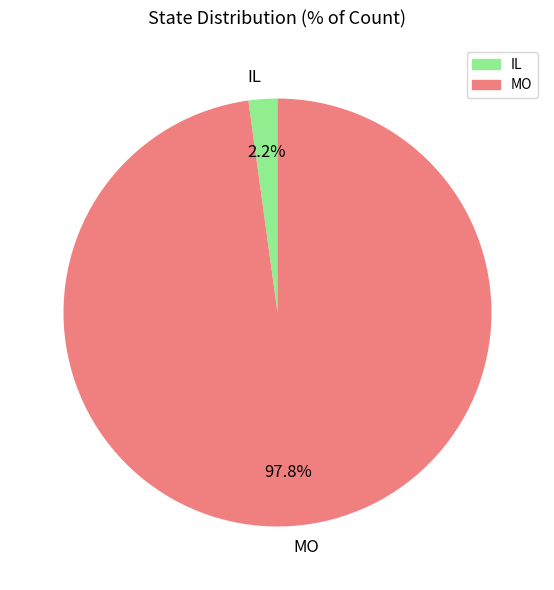

What percentage is NOT represented by IL?

97.8%